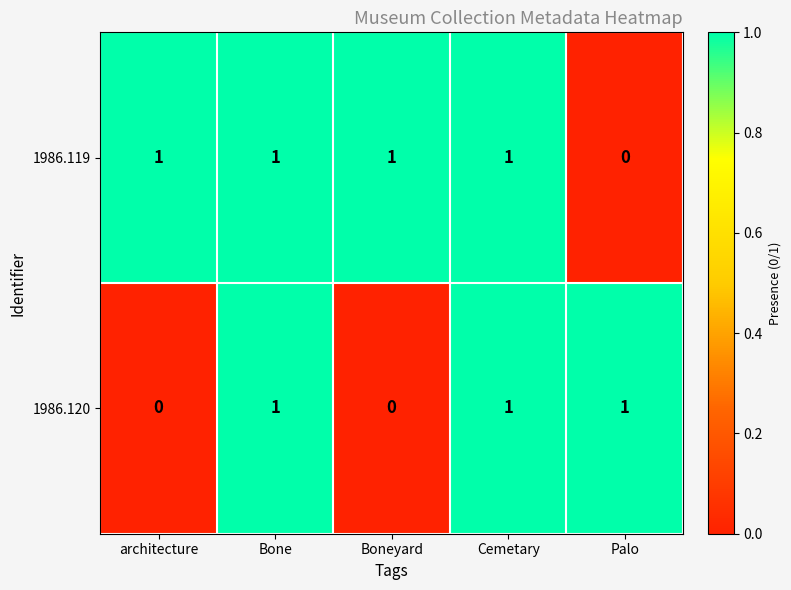

Reading right to left, what are all the values shown in this chart?

1986.119: Palo=0	Cemetary=1	Boneyard=1	Bone=1	architecture=1
1986.120: Palo=1	Cemetary=1	Boneyard=0	Bone=1	architecture=0